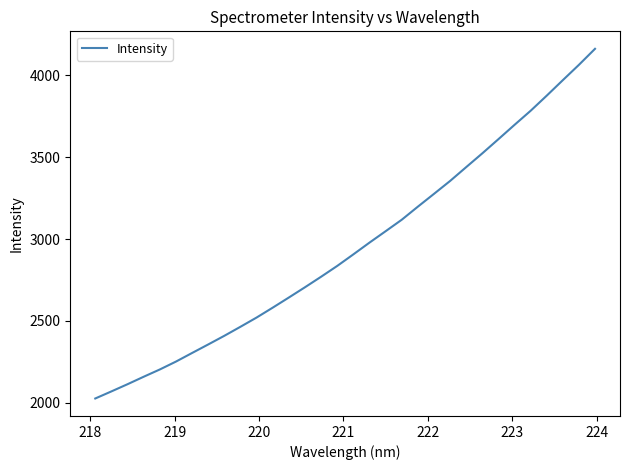

What is the minimum value shown in the chart?

2025.9